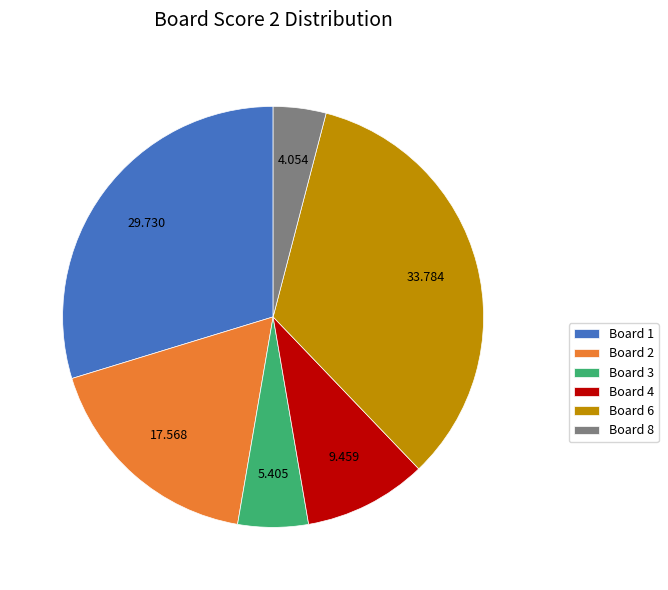

Is Board 4 the majority of the pie?

No